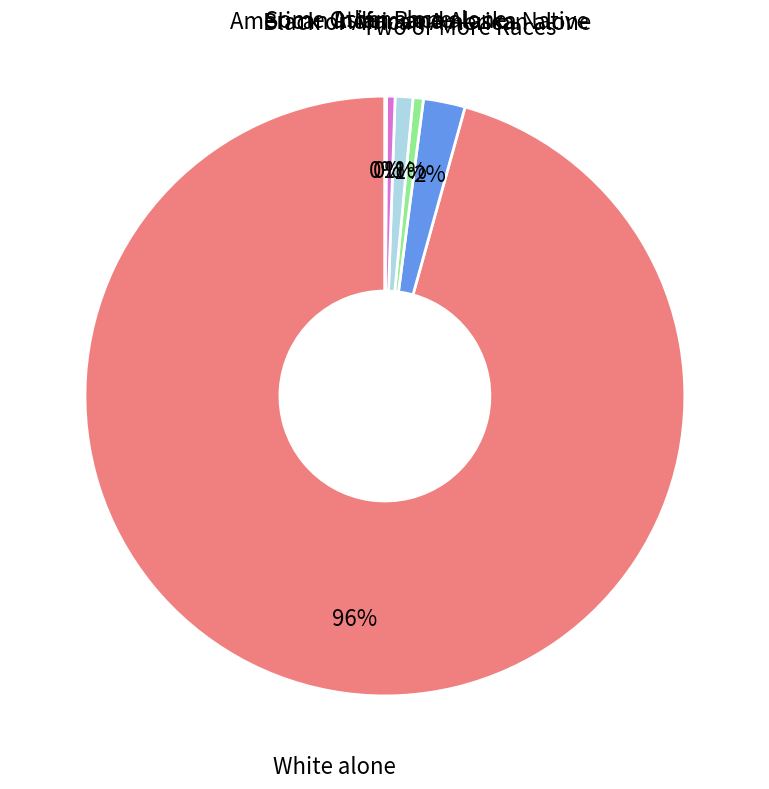

Which category has the biggest portion of the pie?

White alone